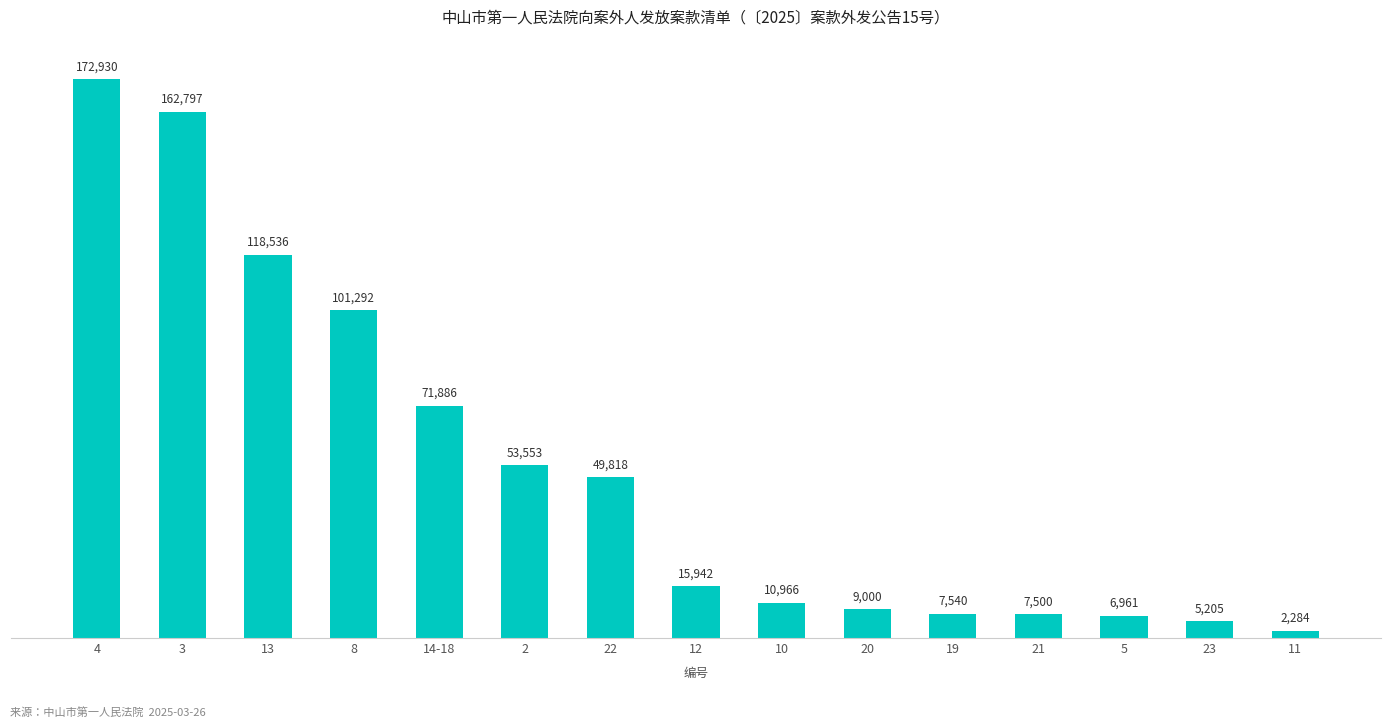

List the labels in order of value, smallest first.

11, 23, 5, 21, 19, 20, 10, 12, 22, 2, 14-18, 8, 13, 3, 4